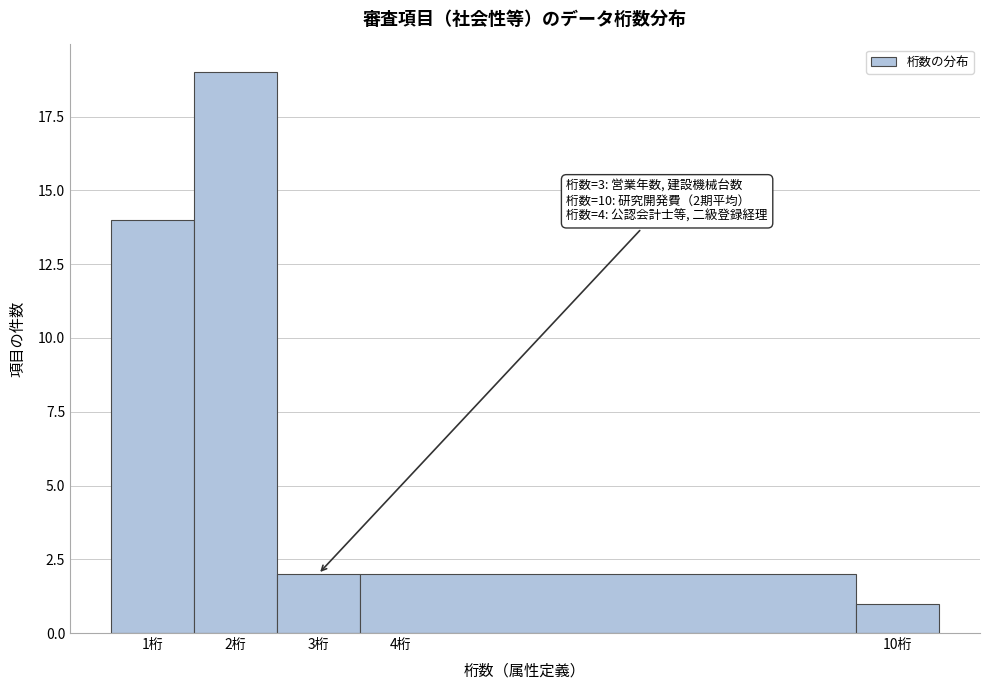

Which range on the x-axis has the tallest bar?

1.5 to 2.5